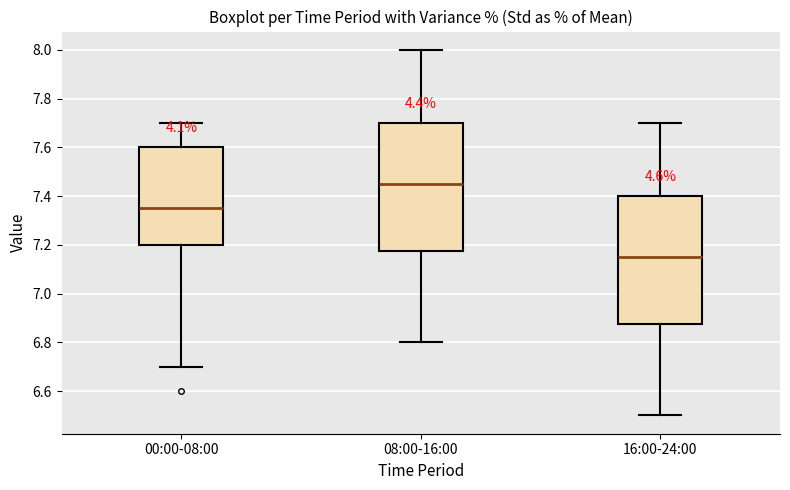

Reading left to right, read every box against the y-axis: the position of its median line, the range the box covers, and the ends of its whiskers. The values are not printed on the chart, so give them approximately, as read against the axis.

00:00-08:00: median 7.36, box 7.20 to 7.60, whiskers 6.70 to 7.70
08:00-16:00: median 7.46, box 7.18 to 7.70, whiskers 6.80 to 8.00
16:00-24:00: median 7.16, box 6.88 to 7.40, whiskers 6.50 to 7.70